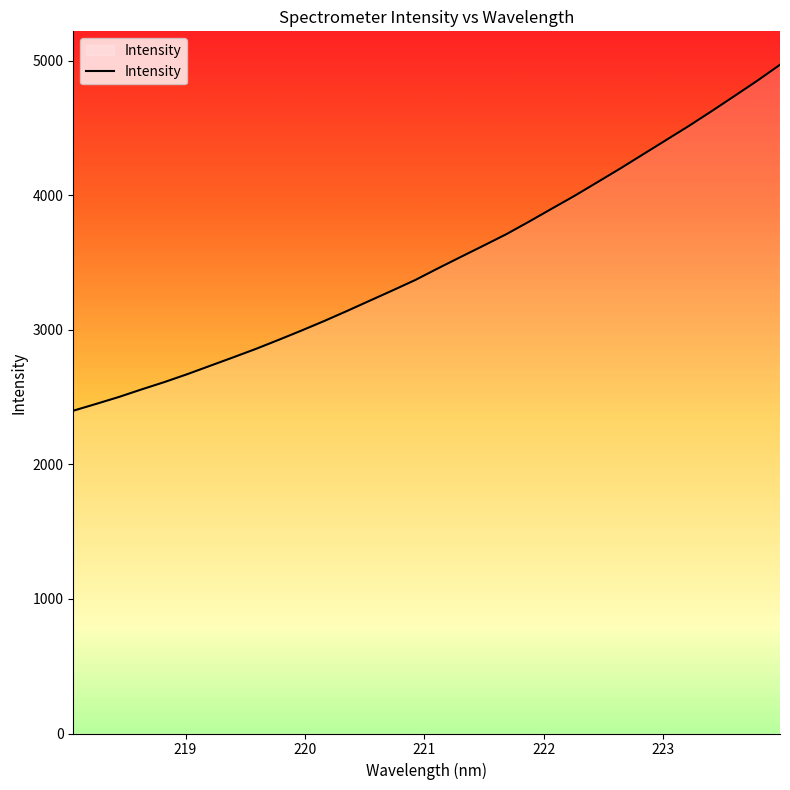

What is the minimum value shown in the chart?

2398.7